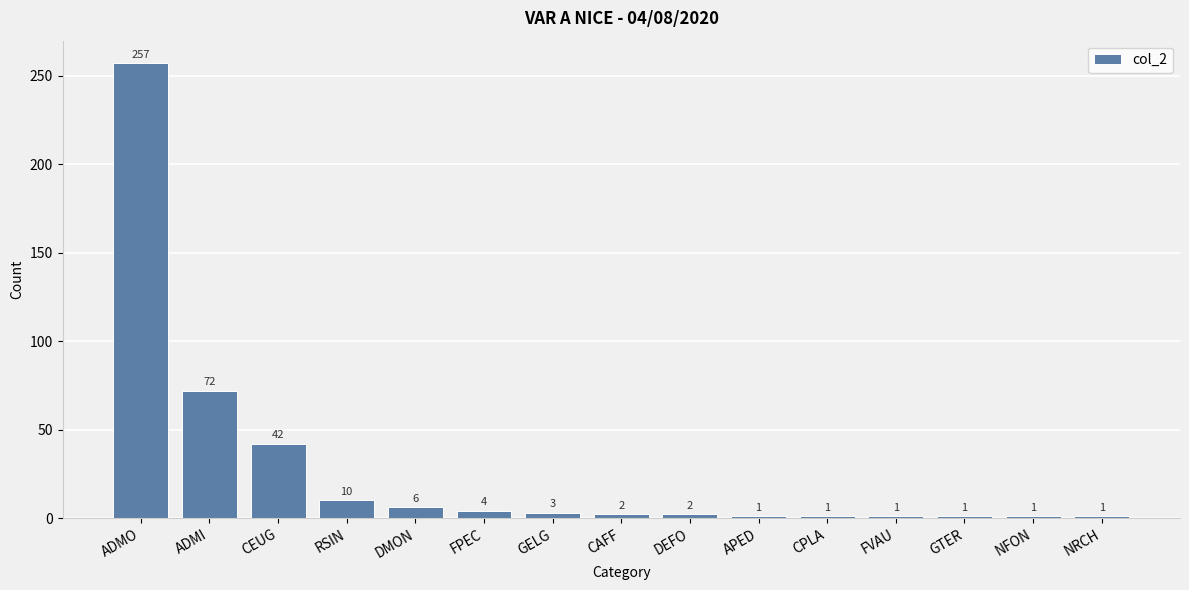

What is the smallest value displayed?

1